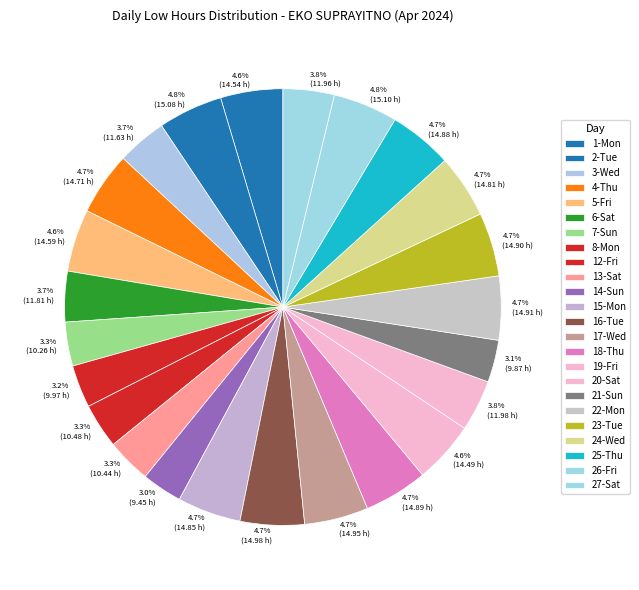

Do 25-Thu and 27-Sat together represent more than half of the pie?

No